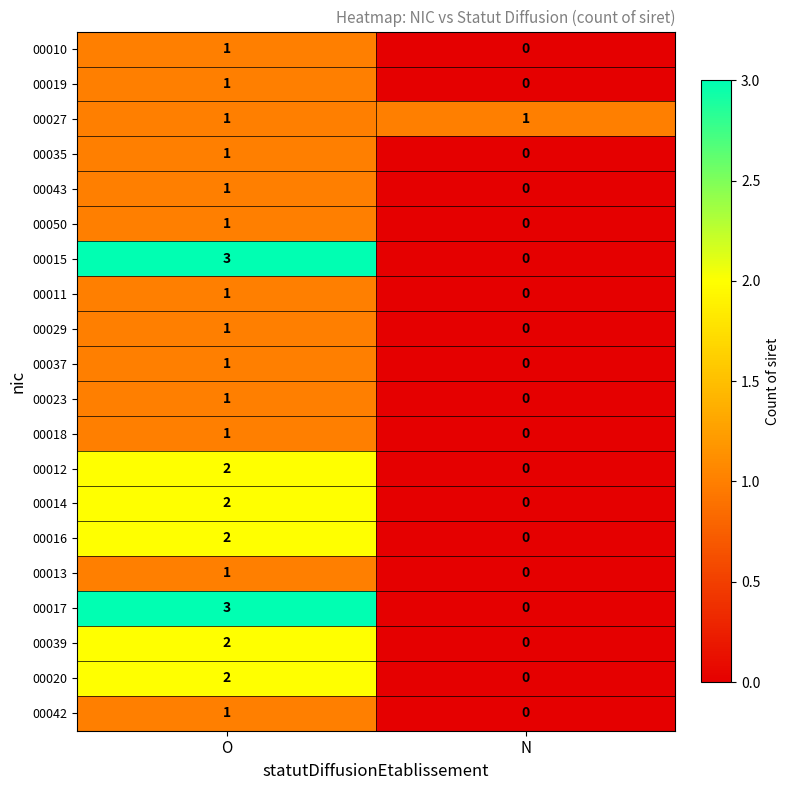

Is it true that 00014 equals 1 at N?

False